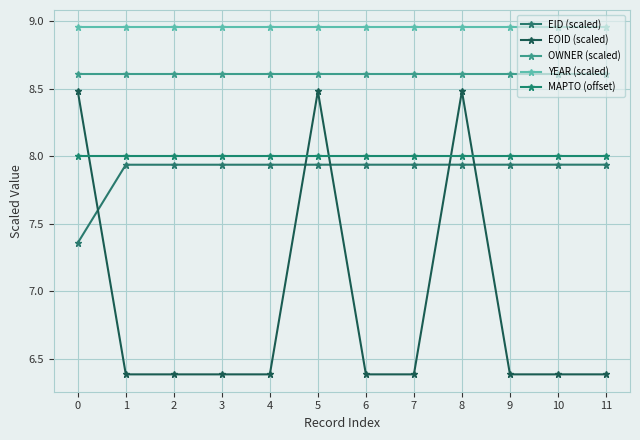

Rank the series at 5 from highest to lowest value.

YEAR (scaled), OWNER (scaled), EOID (scaled), MAPTO (offset), EID (scaled)